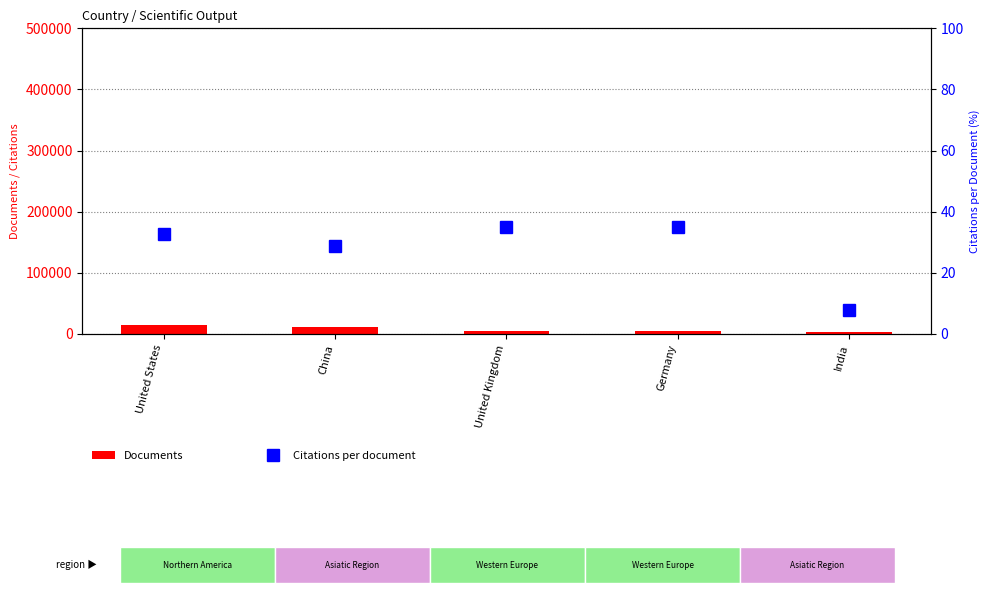

Reading left to right, list all the values displayed in this chart.

Documents: United States=14418.0	China=10969.0	United Kingdom=4866.0	Germany=4376.0	India=3537.0
Citations per document: United States=32.6	China=28.7	United Kingdom=35.0	Germany=34.9	India=7.9